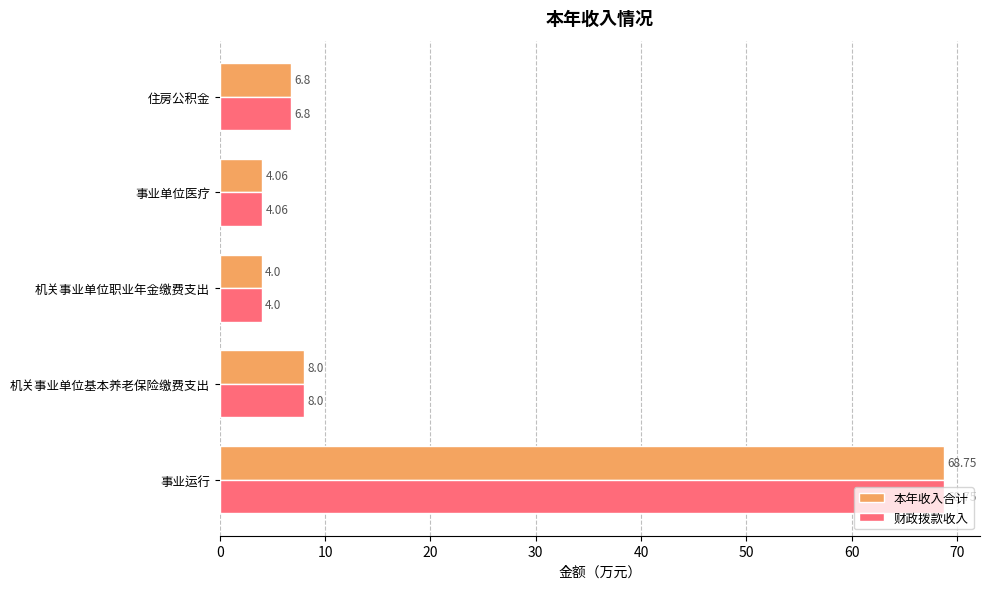

List the labels in order of 本年收入合计 value, largest first.

事业运行, 机关事业单位基本养老保险缴费支出, 住房公积金, 事业单位医疗, 机关事业单位职业年金缴费支出